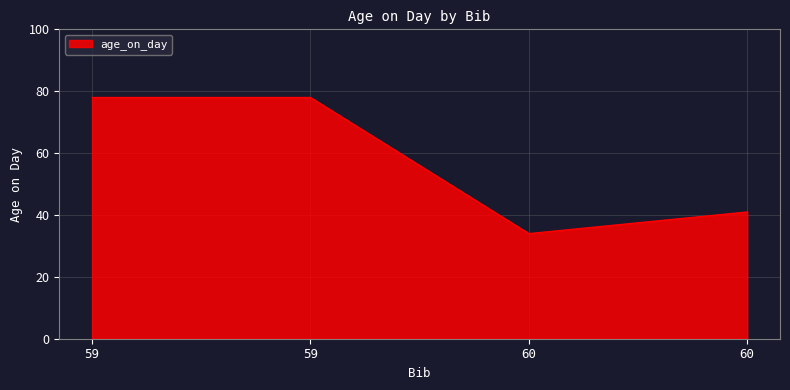

Reading left to right, transcribe all the data shown in this chart.

78	78	34	41